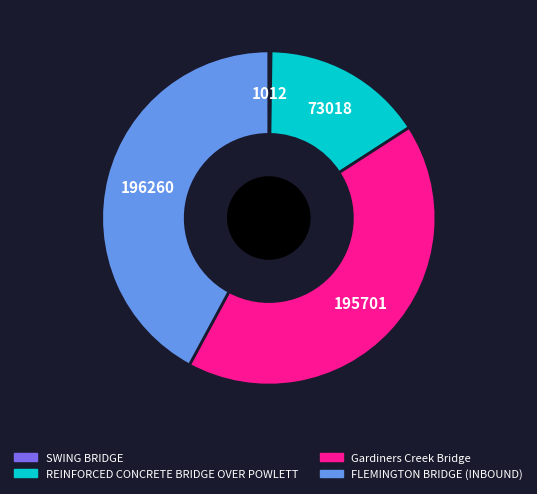

Is there a majority slice in this chart?

No